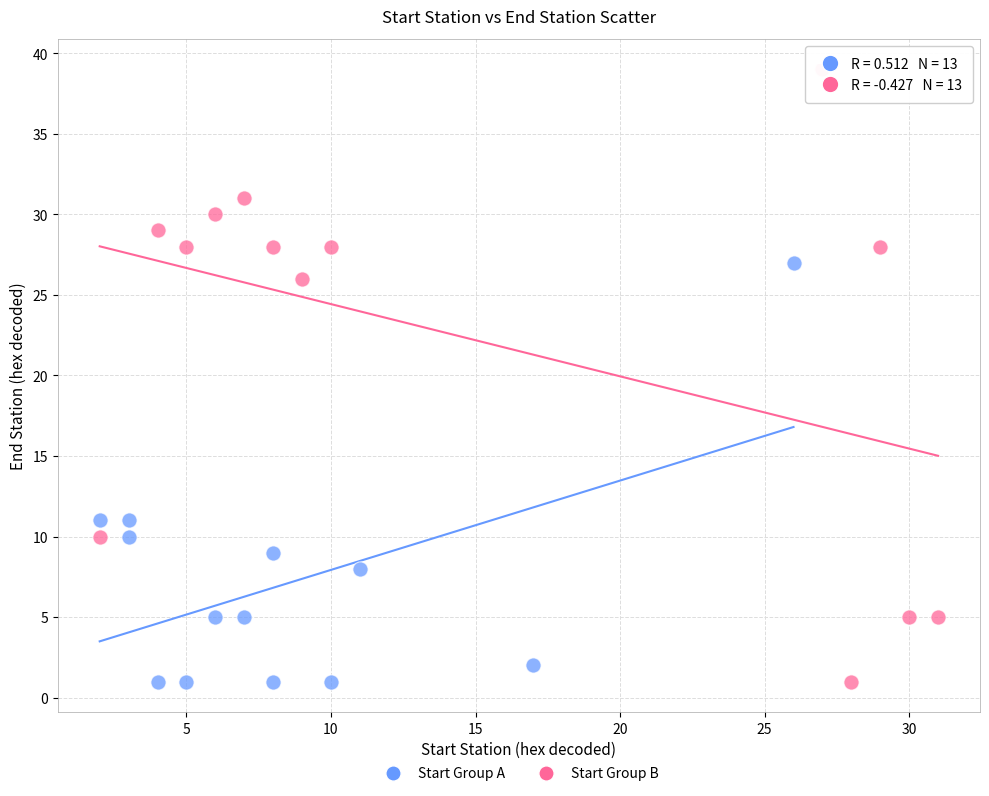

Which series has the largest Y range (max minus min)?

Start Group B